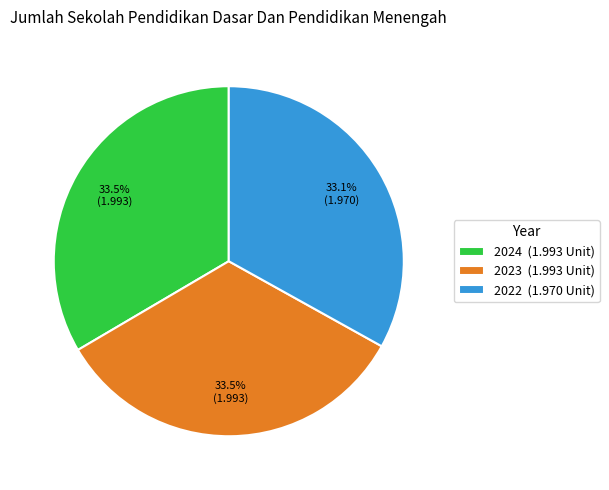

What is the ratio of the value at 2022 (1.970 Unit) to the value at 2023 (1.993 Unit)?

1.0